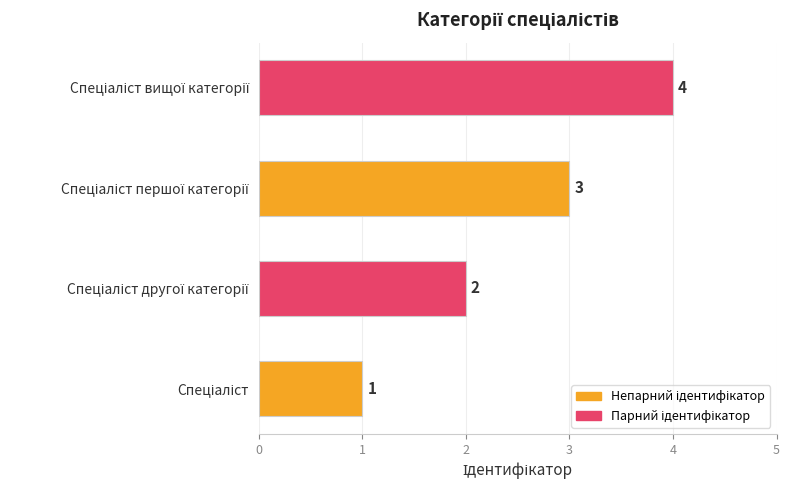

What is the greatest value displayed?

4